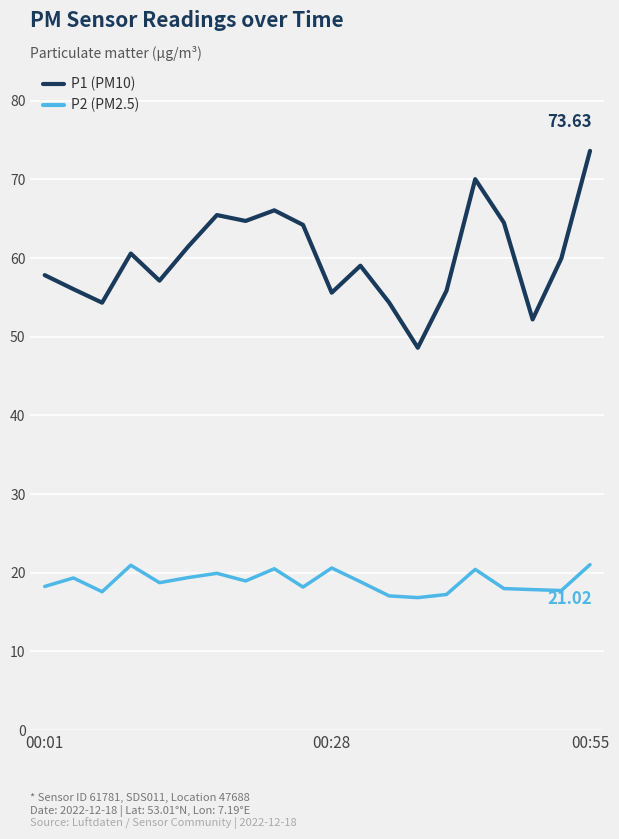

Which series has the widest spread of values?

P1 (PM10)